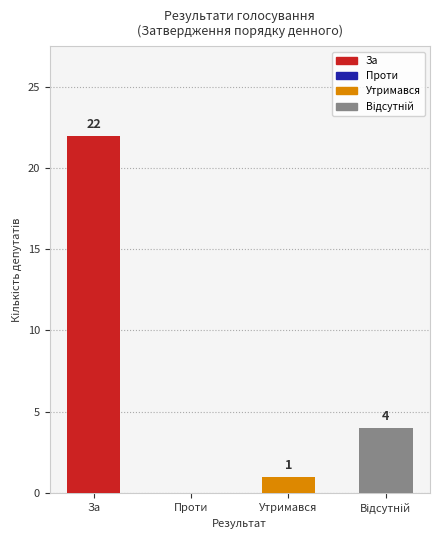

Is it true that the value at Проти is 0?

True